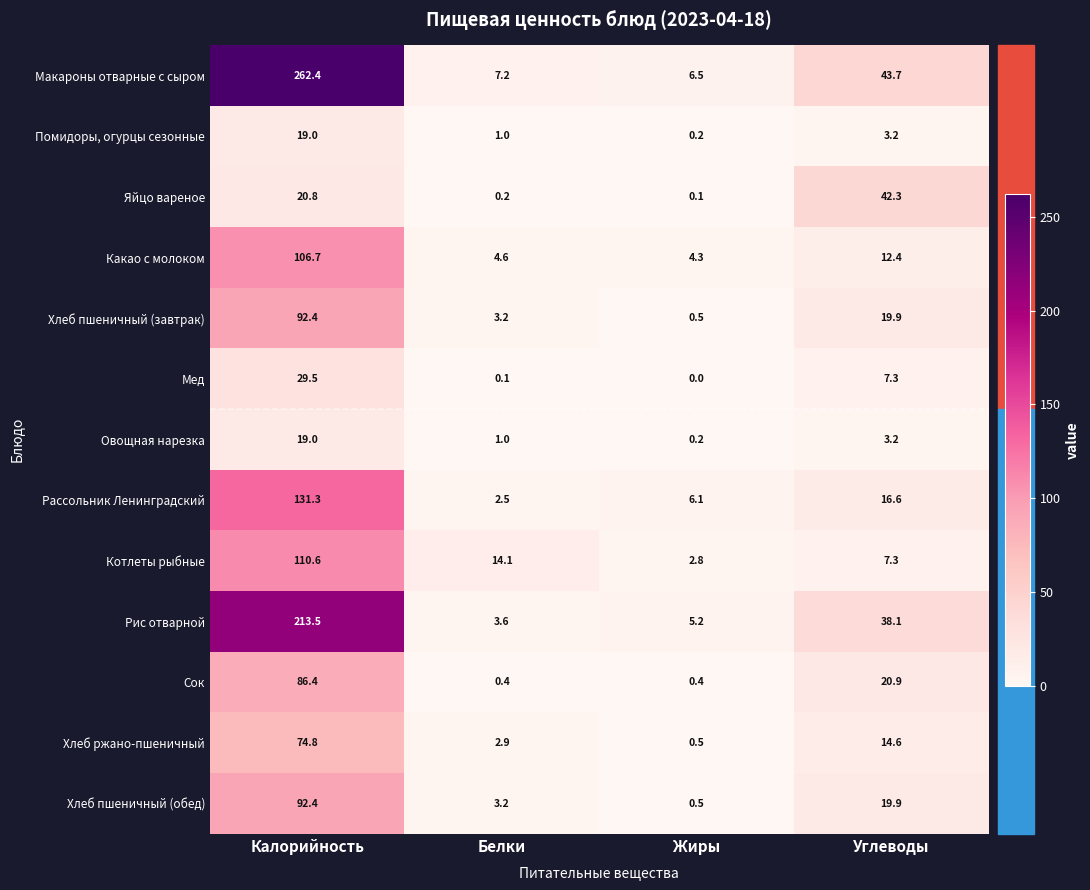

Is it true that Какао с молоком equals 7.2 at Жиры?

False